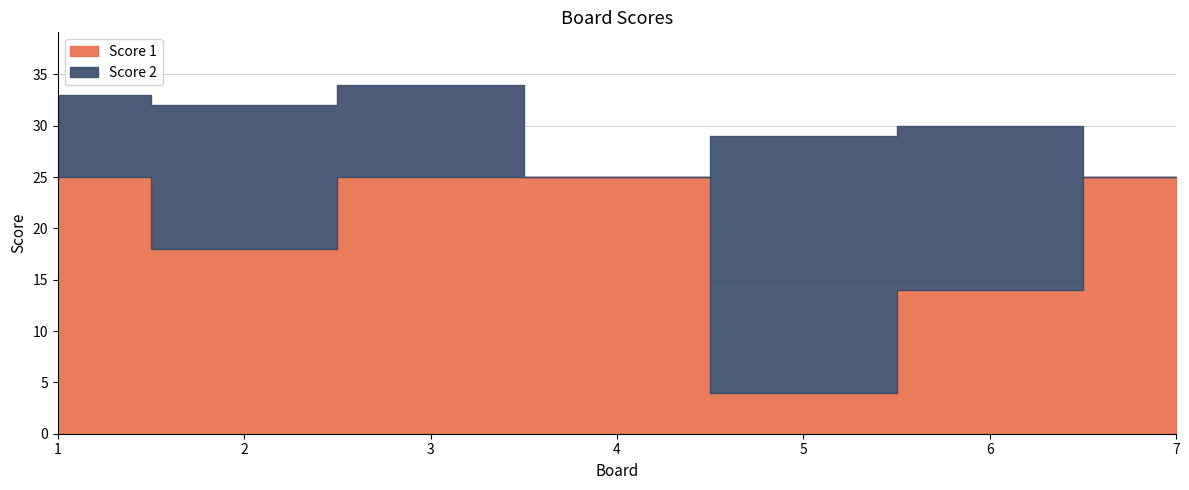

At which label is Score 1 closest to 14?

6